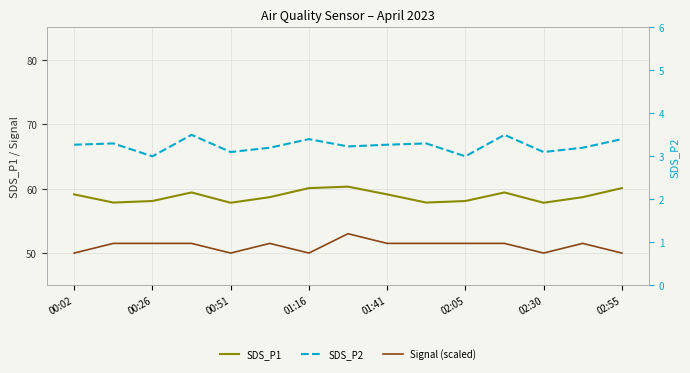

Which series has the largest total across all categories?

SDS_P1